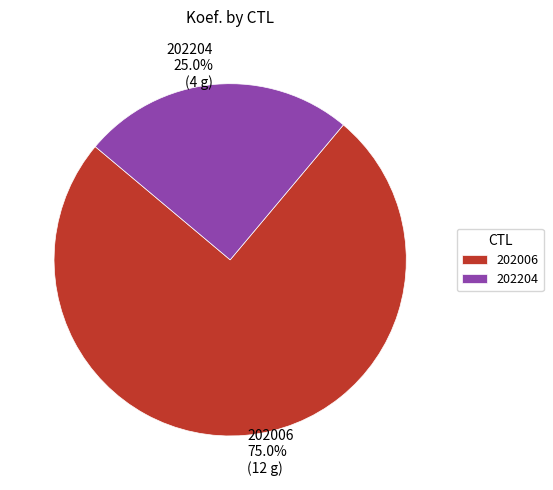

Count the number of slices in the pie.

2